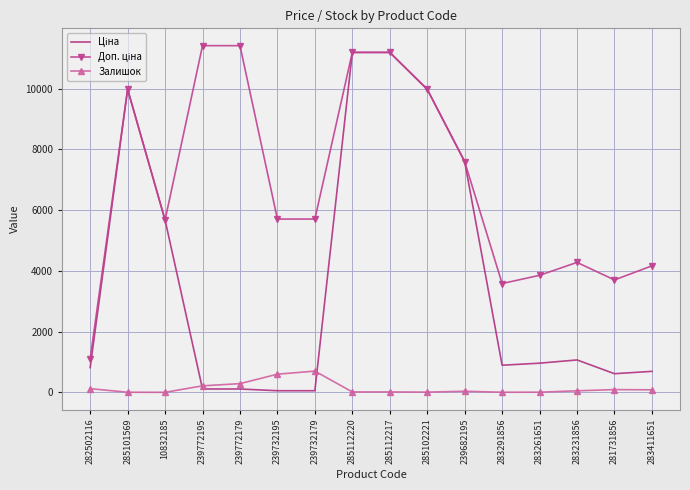

Reading right to left, transcribe all the data shown in this chart.

Ціна: 283411651=694.3	281731856=617.0	283231856=1069.8	283261651=963.5	283291856=895.9	239682195=7596.5	285102221=9975.0	285112217=11188.2	285112220=11188.2	239732179=57.0	239732195=57.0	239772179=114.1	239772195=114.1	10832185=5673.8	285101569=9975.0	282502116=818.5
Доп. ціна: 283411651=4165.6	281731856=3701.9	283231856=4279.1	283261651=3854.0	283291856=3583.6	239682195=7596.5	285102221=9975.0	285112217=11188.2	285112220=11188.2	239732179=5705.0	239732195=5705.0	239772179=11410.0	239772195=11410.0	10832185=5673.8	285101569=9975.0	282502116=1109.2
Залишок: 283411651=87.0	281731856=94.0	283231856=54.0	283261651=9.0	283291856=7.0	239682195=39.0	285102221=11.0	285112217=17.0	285112220=17.0	239732179=702.0	239732195=601.0	239772179=290.0	239772195=218.0	10832185=4.0	285101569=7.0	282502116=125.0